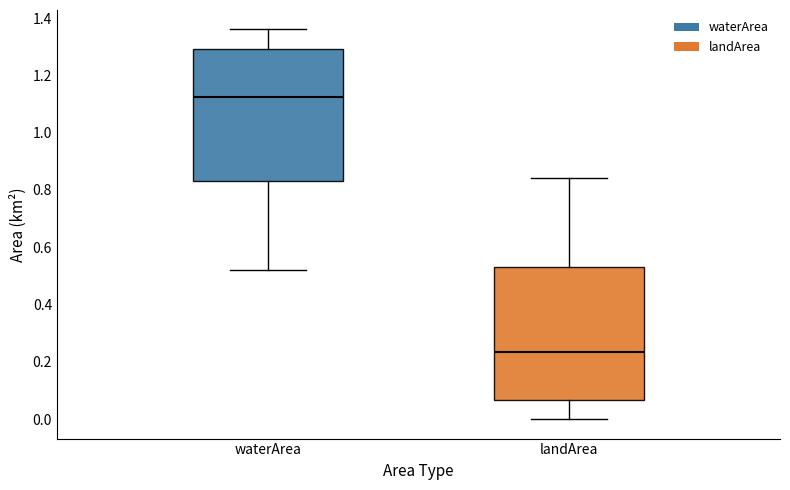

Which box's median line is the lowest?

landArea